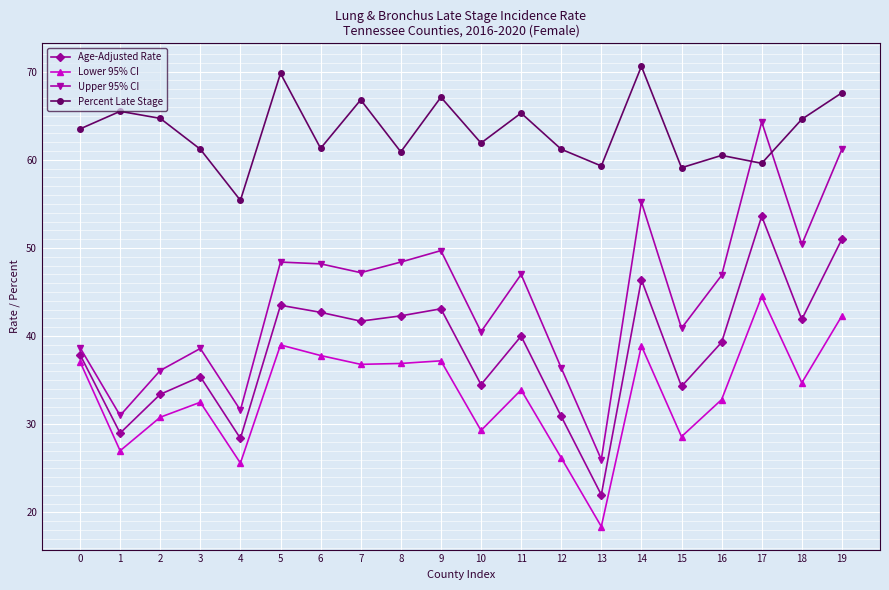

How many data points in Age-Adjusted Rate are less than 40?

10